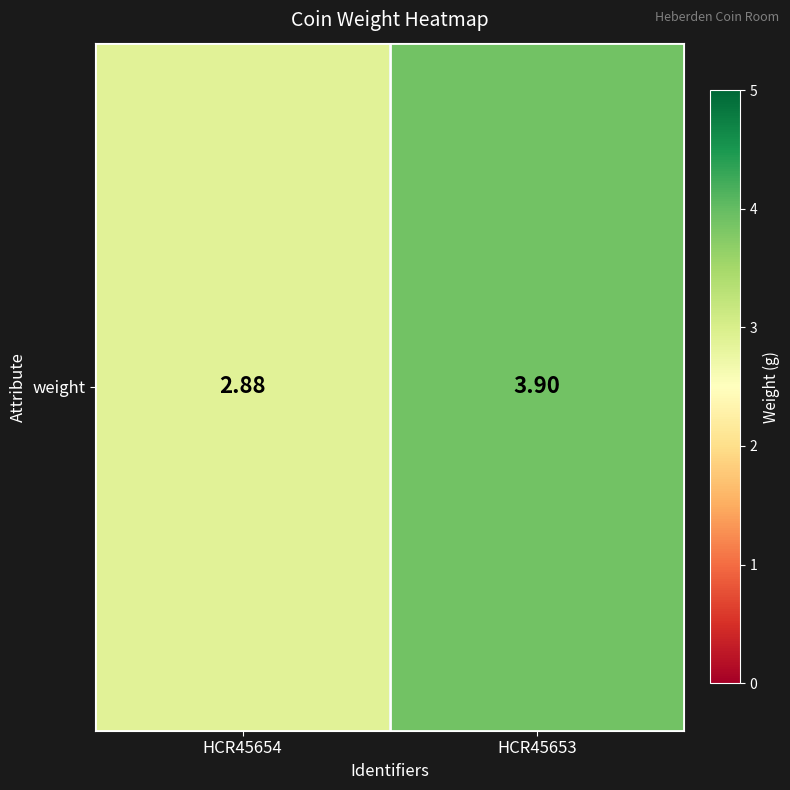

At which category does the chart reach its peak across all series?

HCR45653